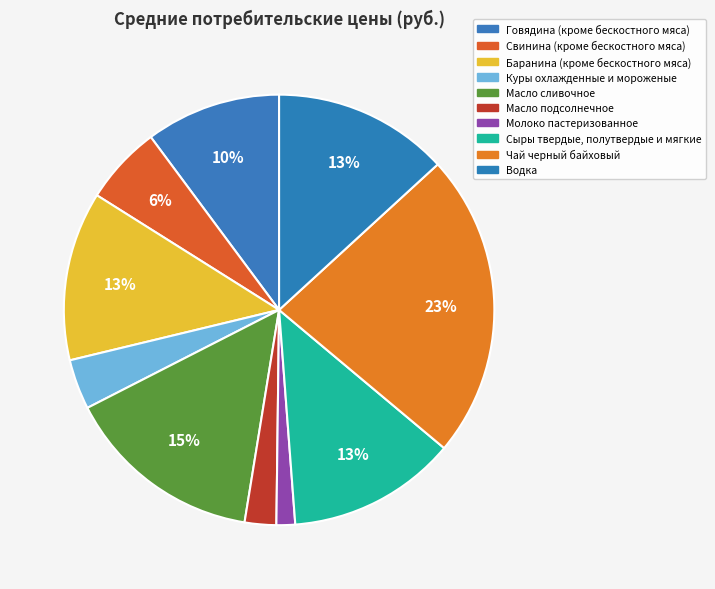

To the nearest percent, what is the combined percentage of Куры охлажденные и мороженые and Молоко пастеризованное?

5%